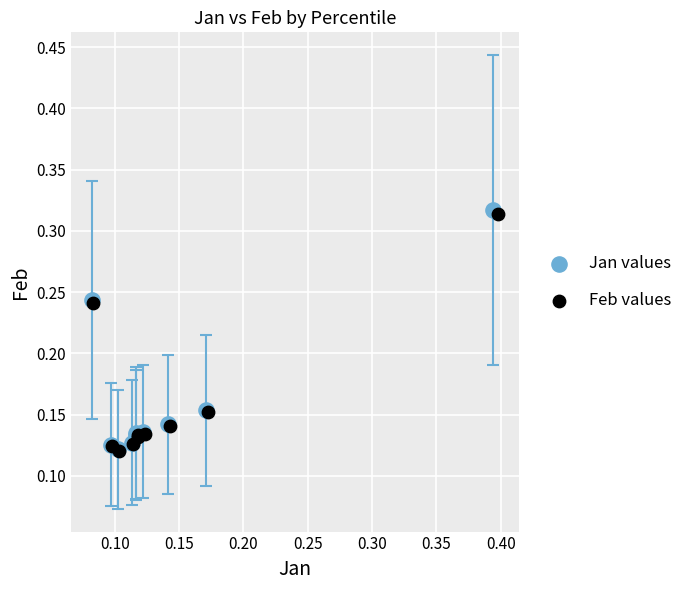

Which series has the widest spread of Y values?

Jan values